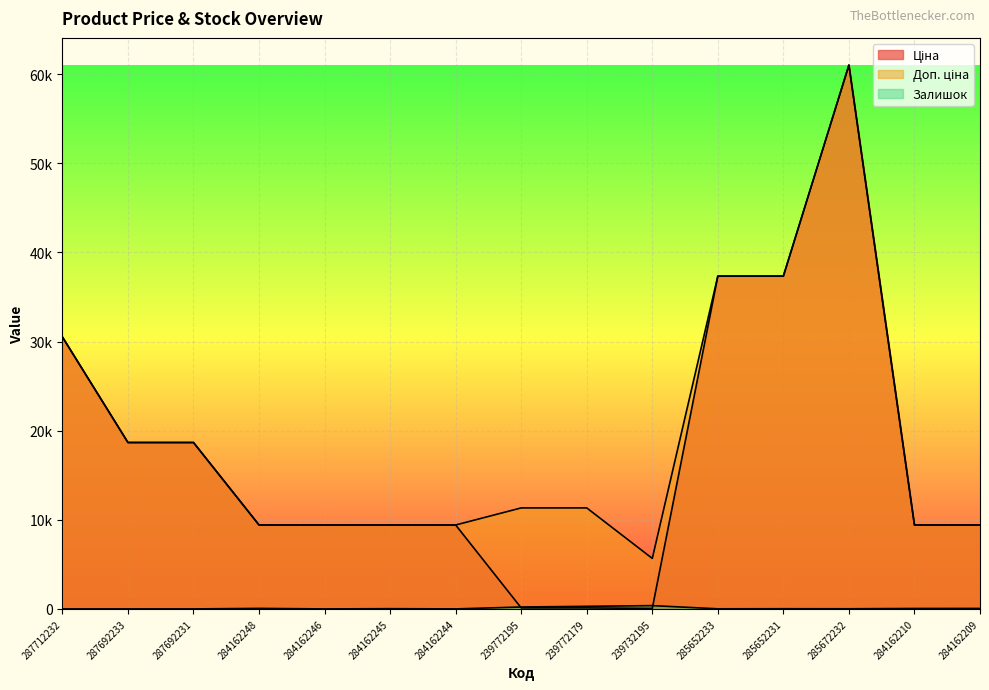

How many lines are shown in the chart?

3